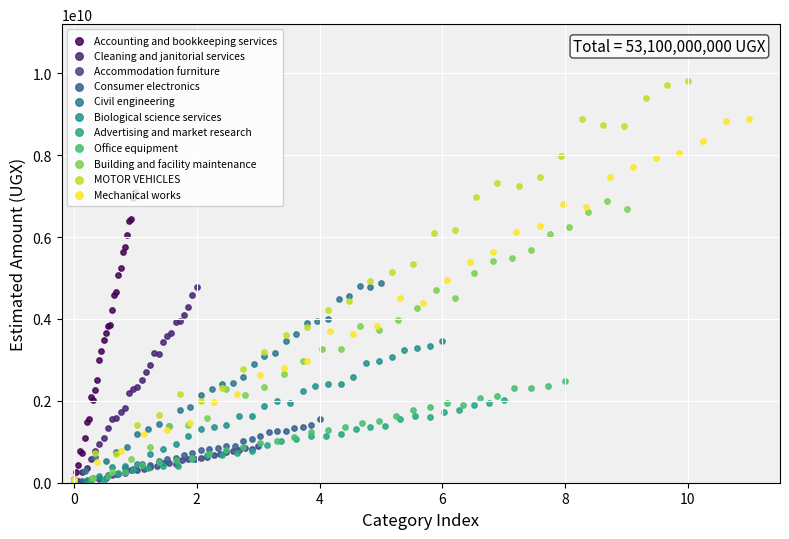

Between Advertising and market research and MOTOR VEHICLES, which is larger?

MOTOR VEHICLES